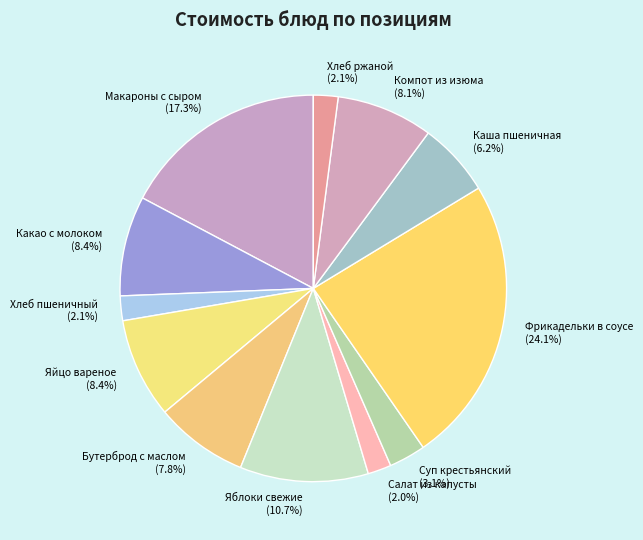

How many slices are in this pie chart?

12